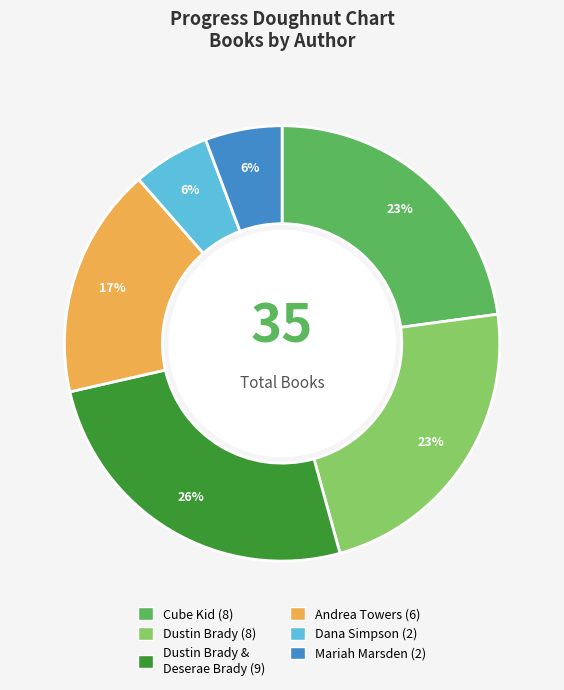

Is there a majority slice in this chart?

No